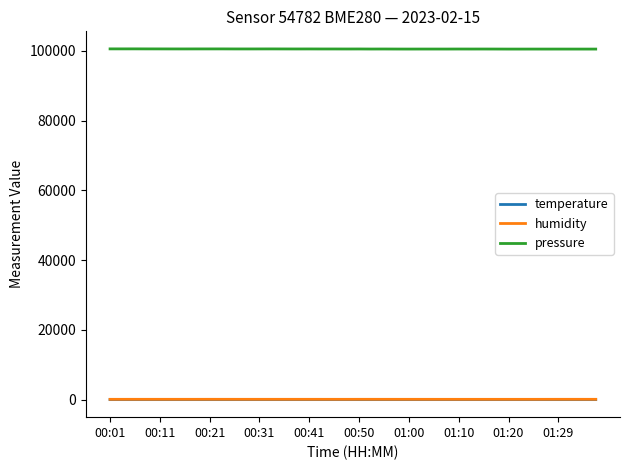

Which series has the largest total across all categories?

pressure